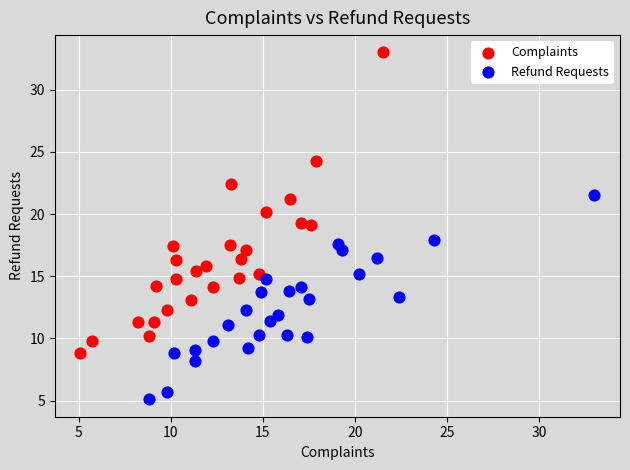

Which series reaches the minimum Y coordinate?

Refund Requests